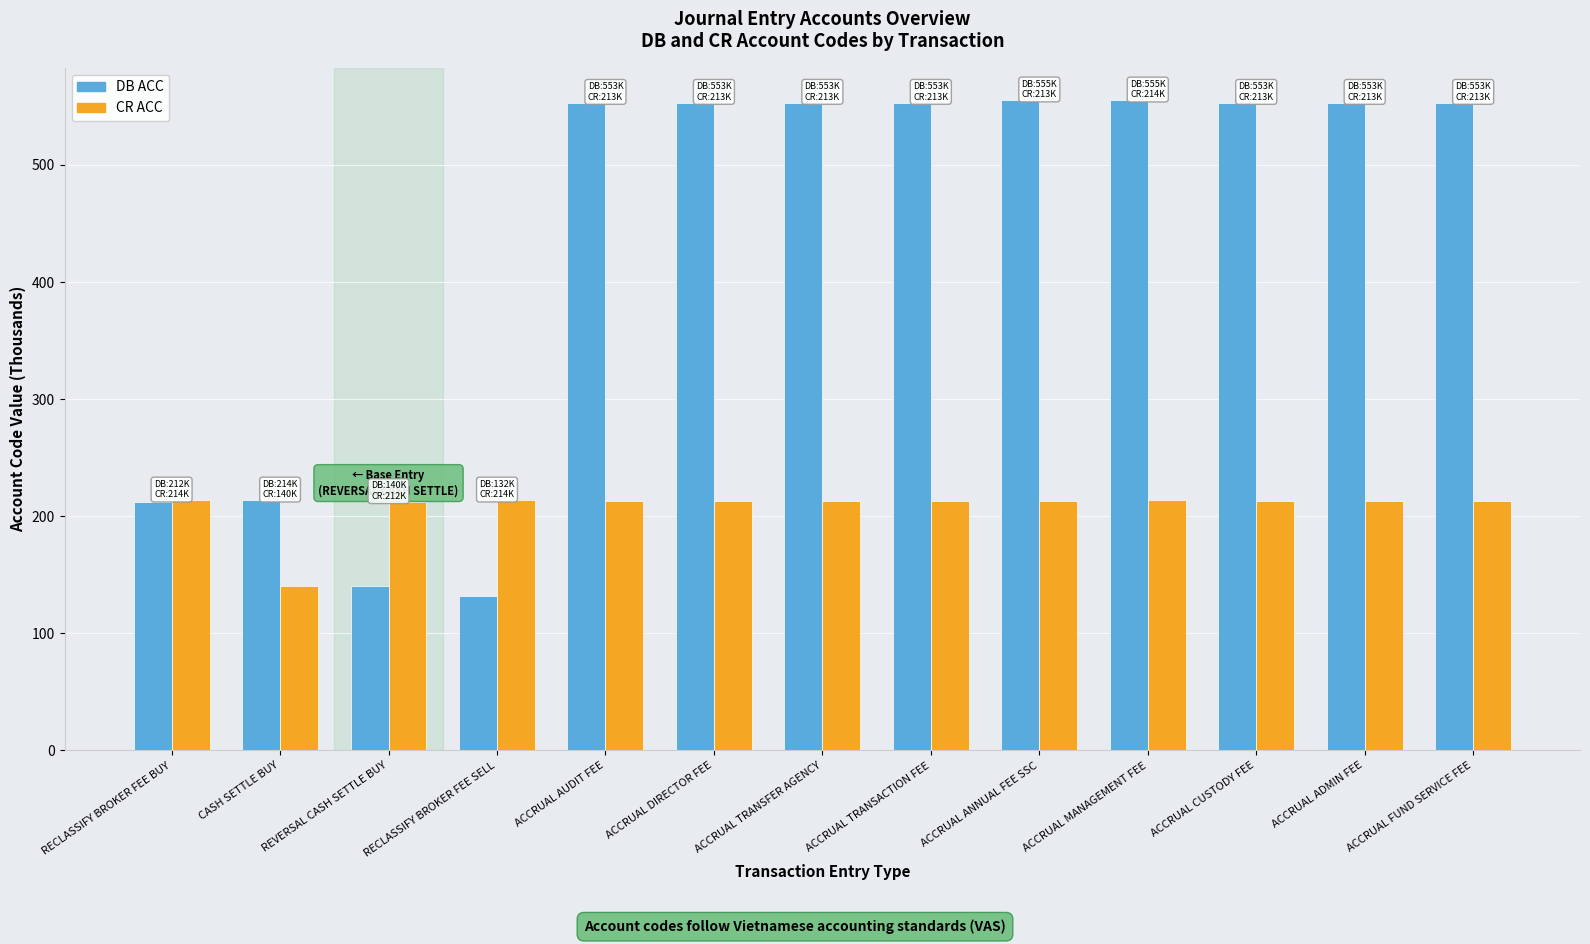

What is the maximum value shown in the chart?

555.2